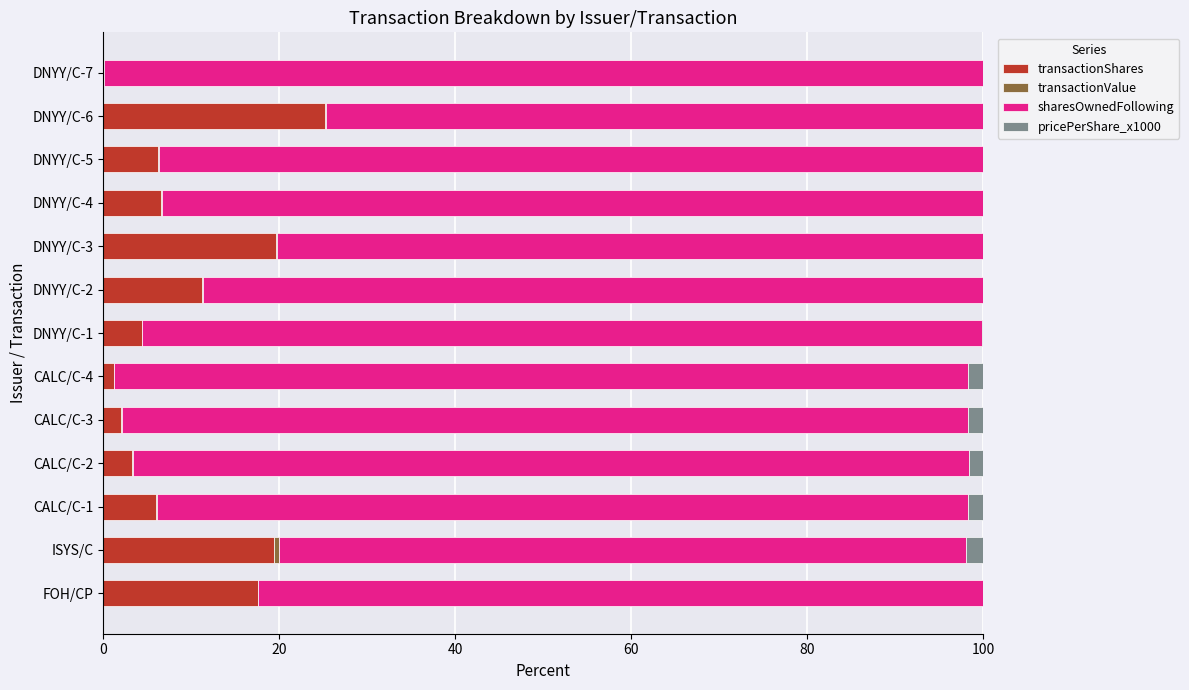

Which category has the highest value in the transactionShares series?

DNYY/C-6